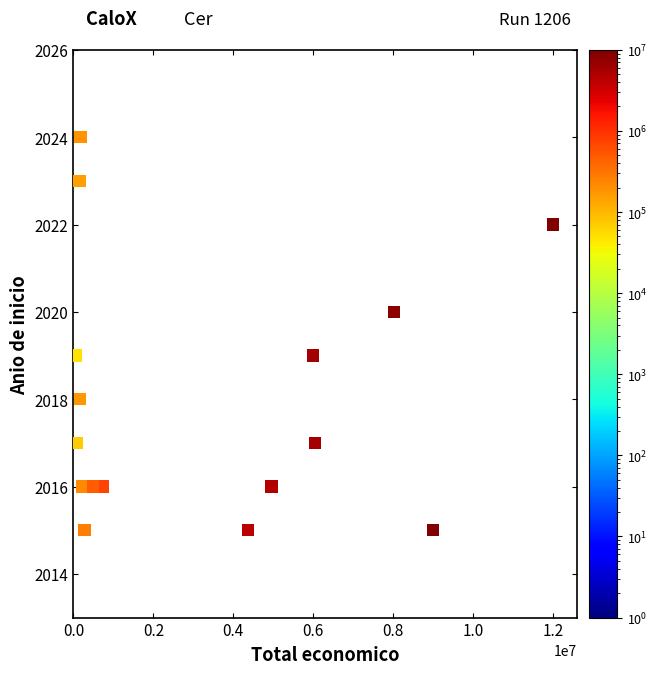

What is the range of X values (max minus min)?

11949659